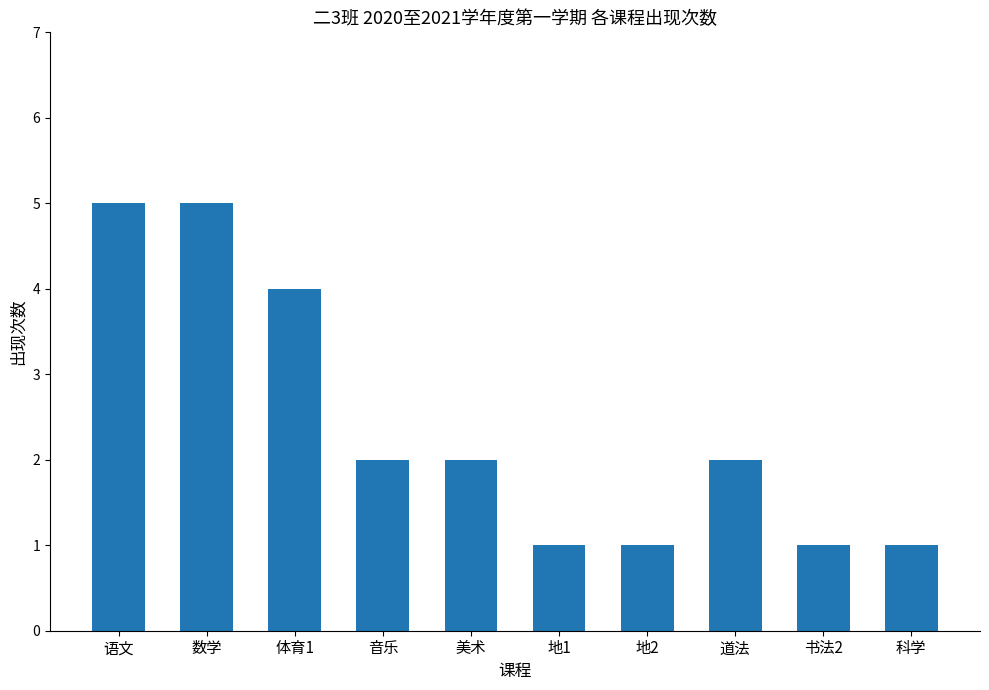

Reading left to right, list all the values displayed in this chart.

5	5	4	2	2	1	1	2	1	1